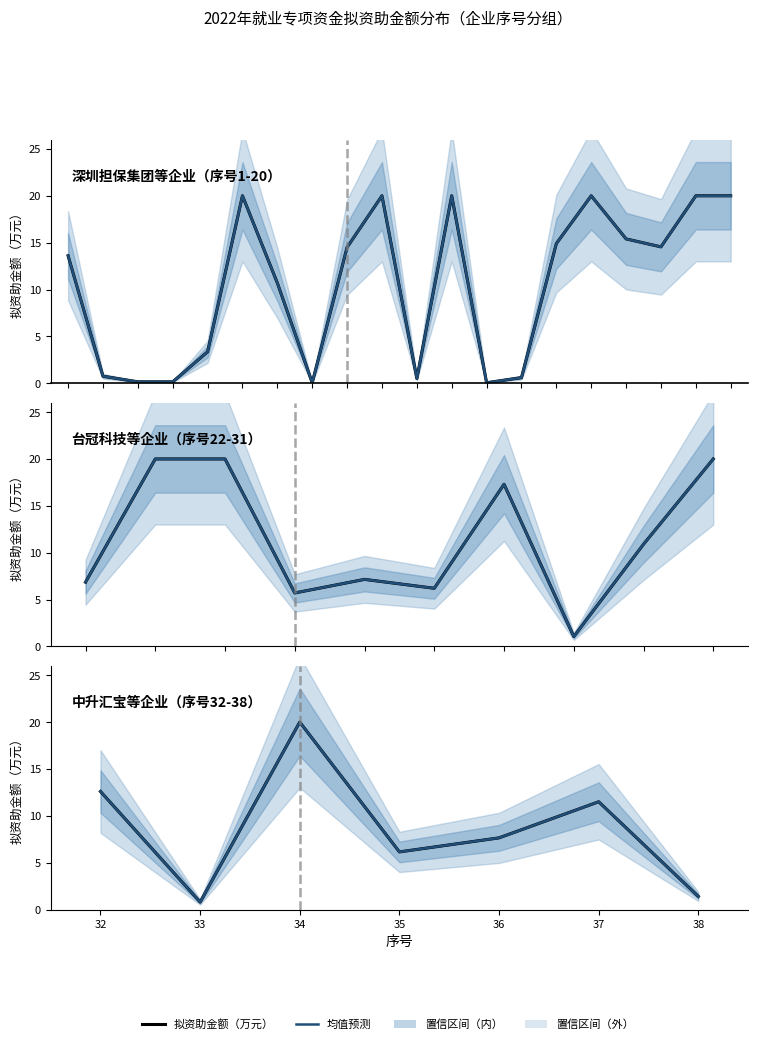

True or false: 拟资助金额（万元） and 均值预测 intersect in this chart.

False